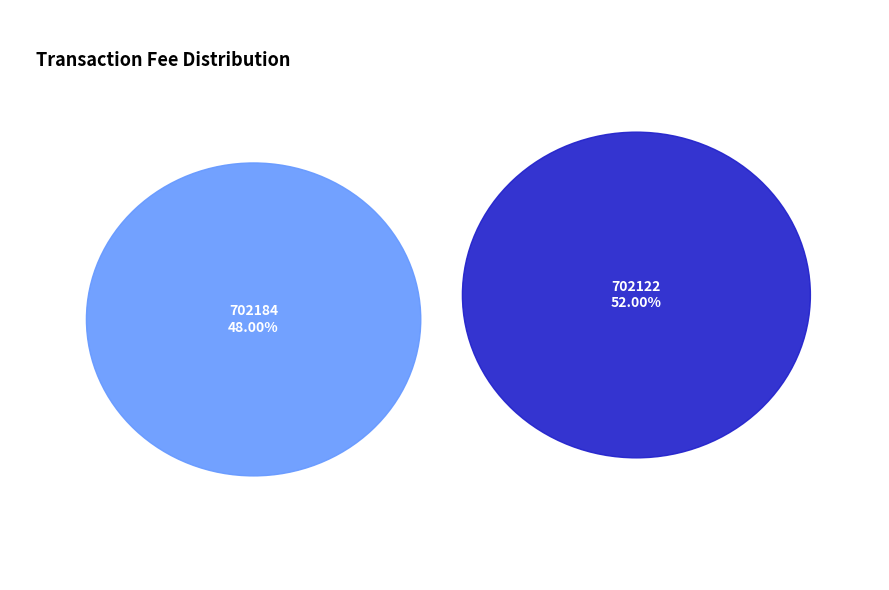

Is it true that 702184 is 42% of the pie?

False